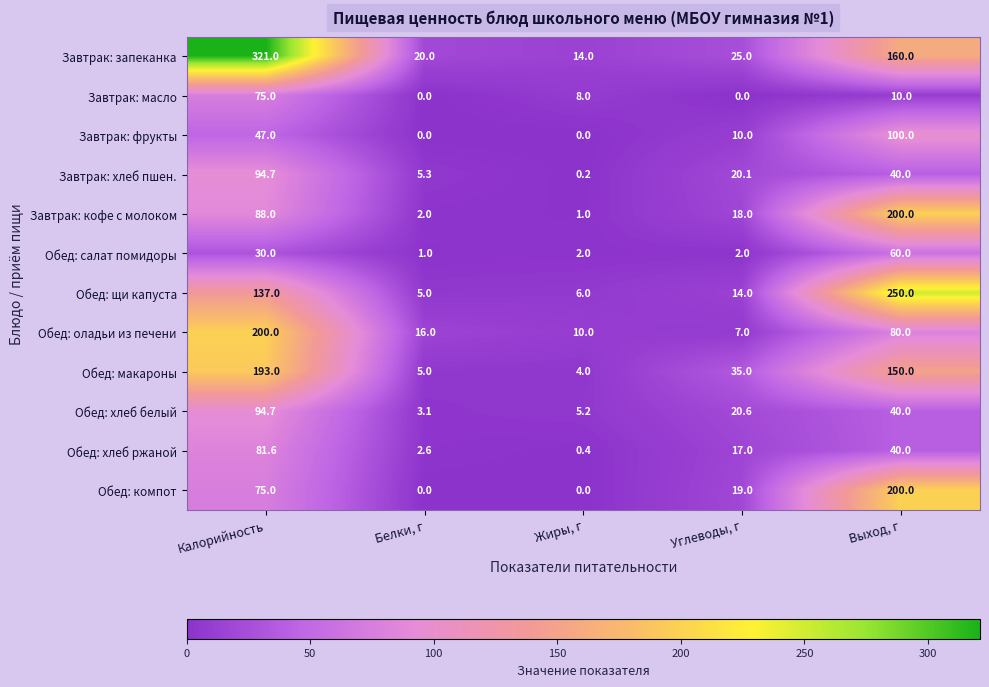

Count the number of data series in this chart.

12